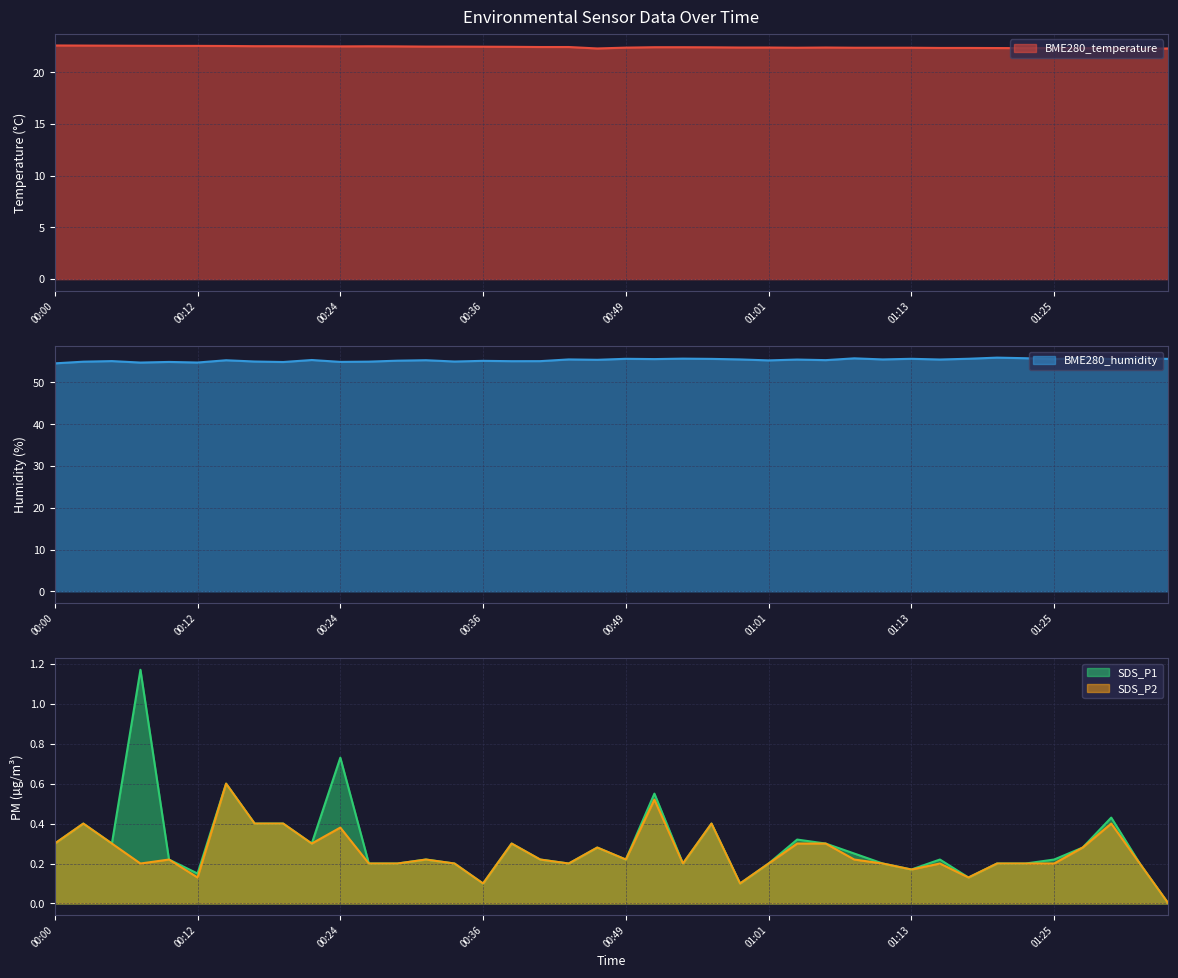

What are all the series names shown in the legend?

BME280_temperature, BME280_humidity, SDS_P1, SDS_P2